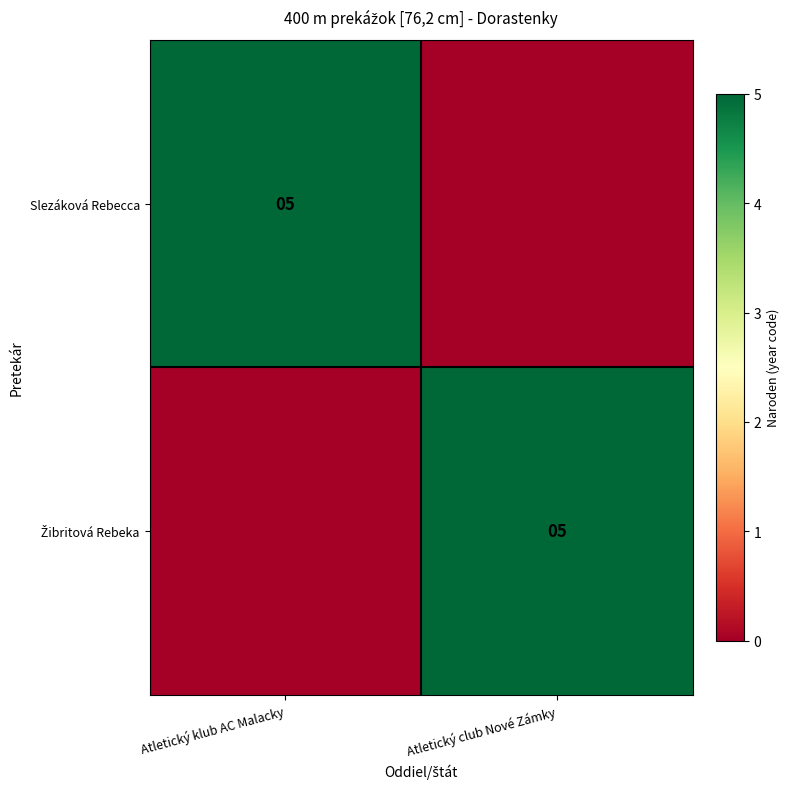

The value of Slezáková Rebecca at Atletický klub AC Malacky is 7. True or false?

False